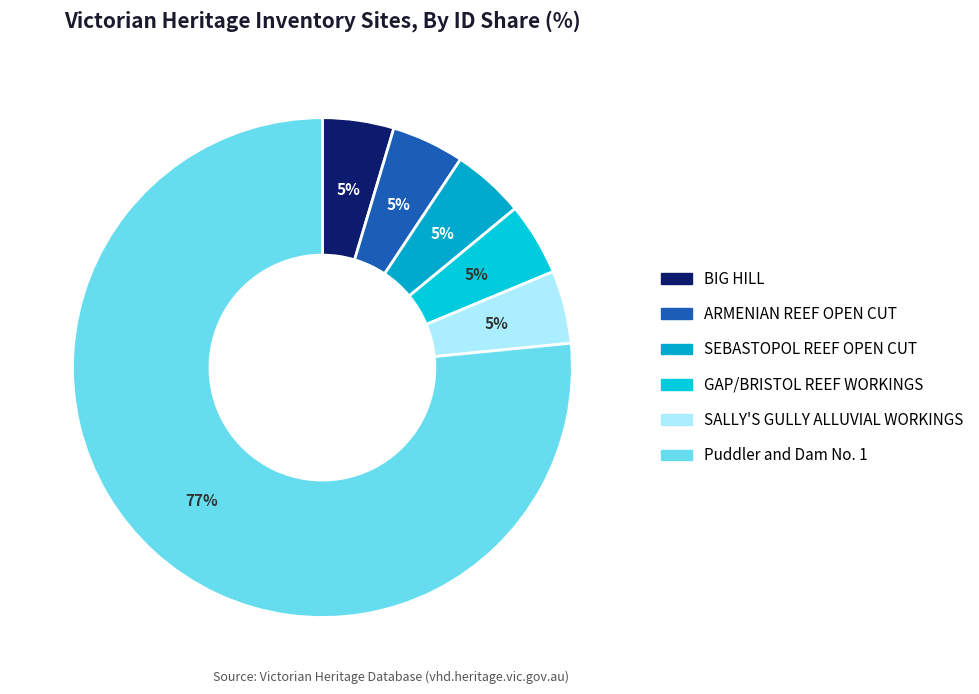

How many slices are in this pie chart?

6